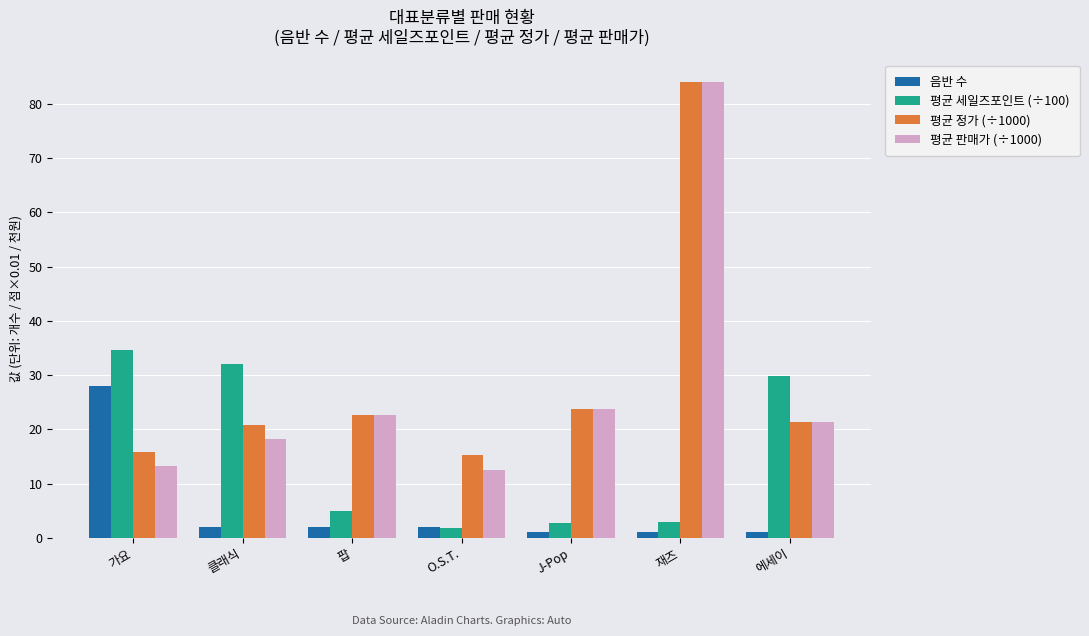

What is the average value of the 평균 정가 (÷1000) series?

29.1